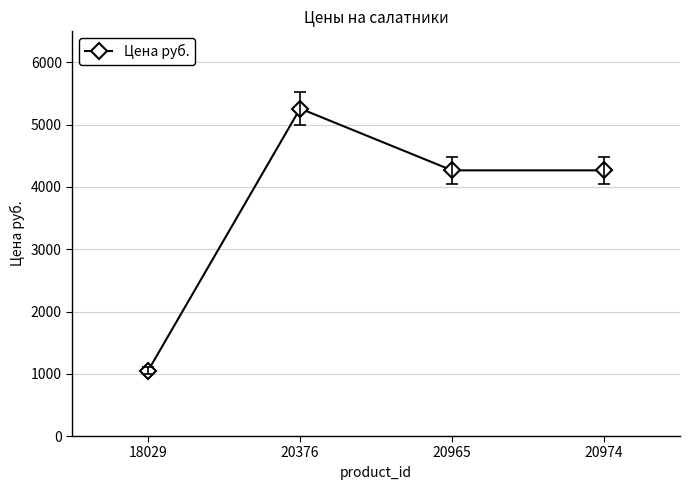

Reading left to right, list all the values displayed in this chart.

18029=1050.6	20376=5260.0	20965=4267.0	20974=4267.0